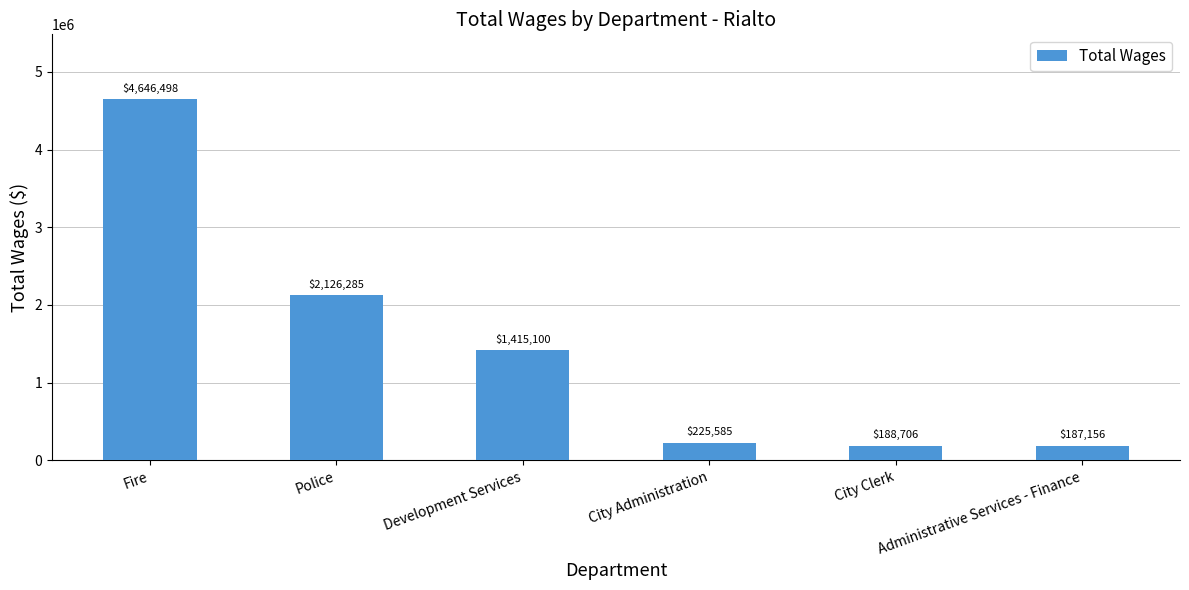

What position from the left is Development Services?

3